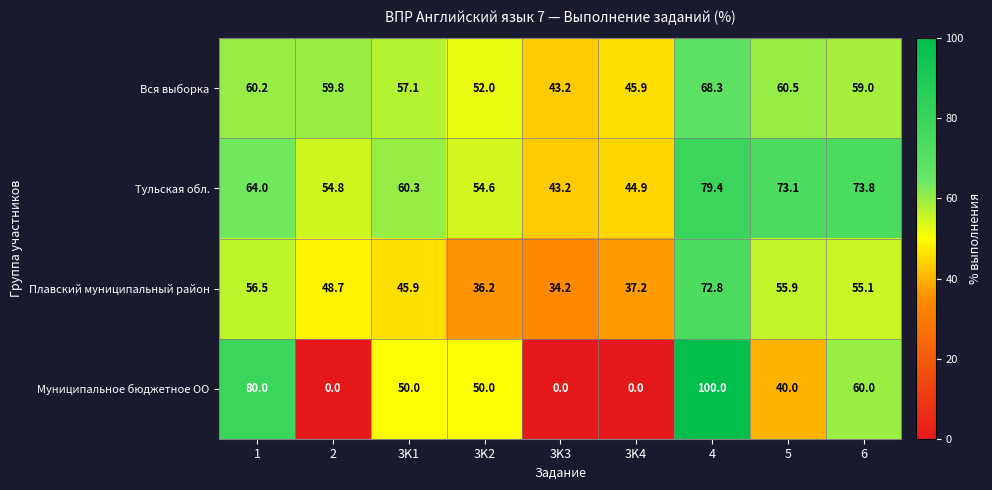

Rank the series by their average value, from highest to lowest.

Тульская обл., Вся выборка, Плавский муниципальный район, Муниципальное бюджетное ОО